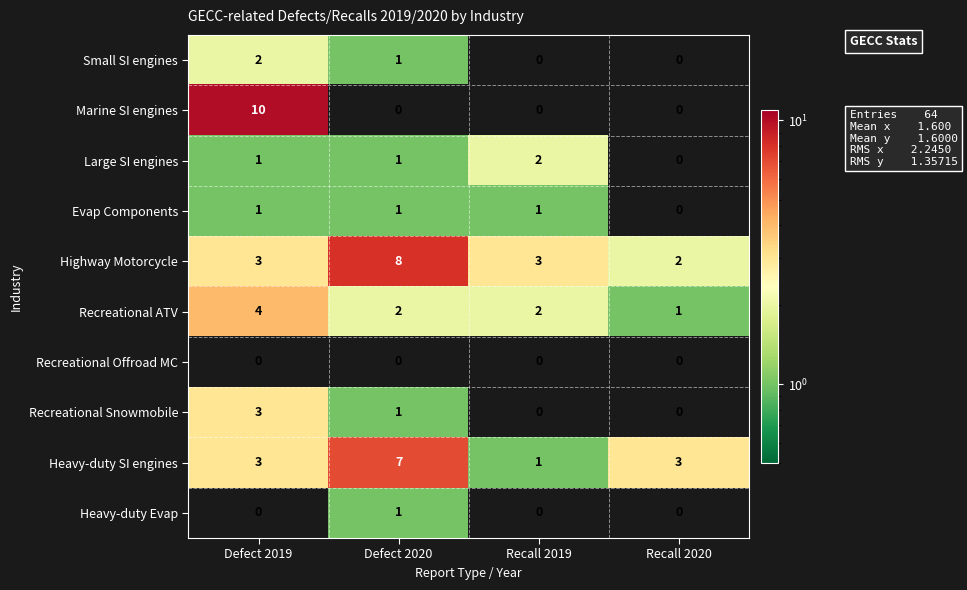

Between Defect 2019 and Recall 2020, which series saw the biggest shift?

Marine SI engines